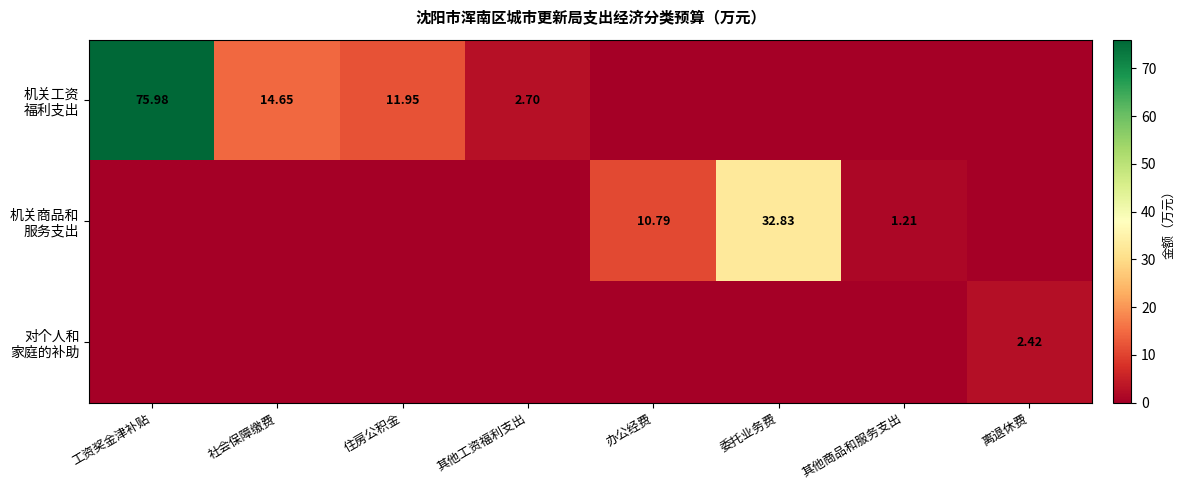

What is the difference between the highest and lowest values at 其他商品和服务支出?

1.2